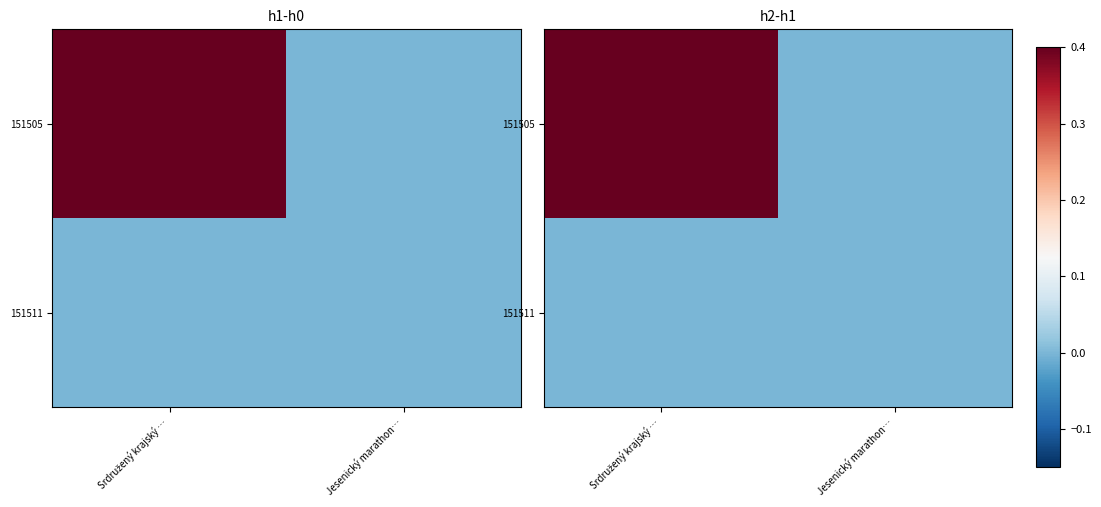

At which category is the sum across all series the highest?

Srdružený krajský …